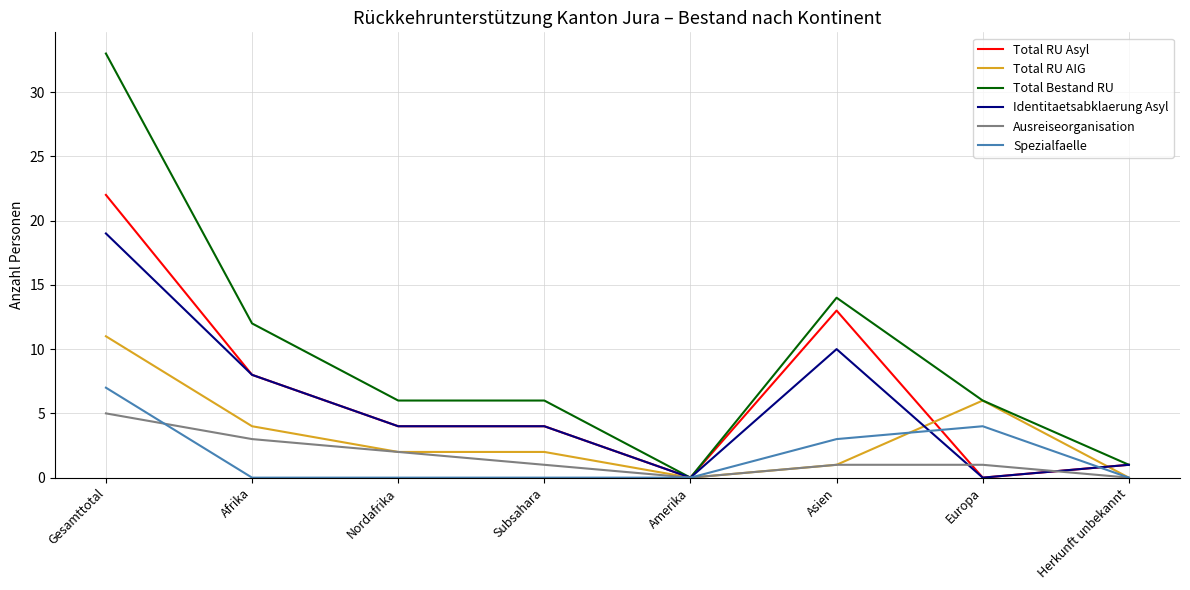

What position from the left is Afrika?

2